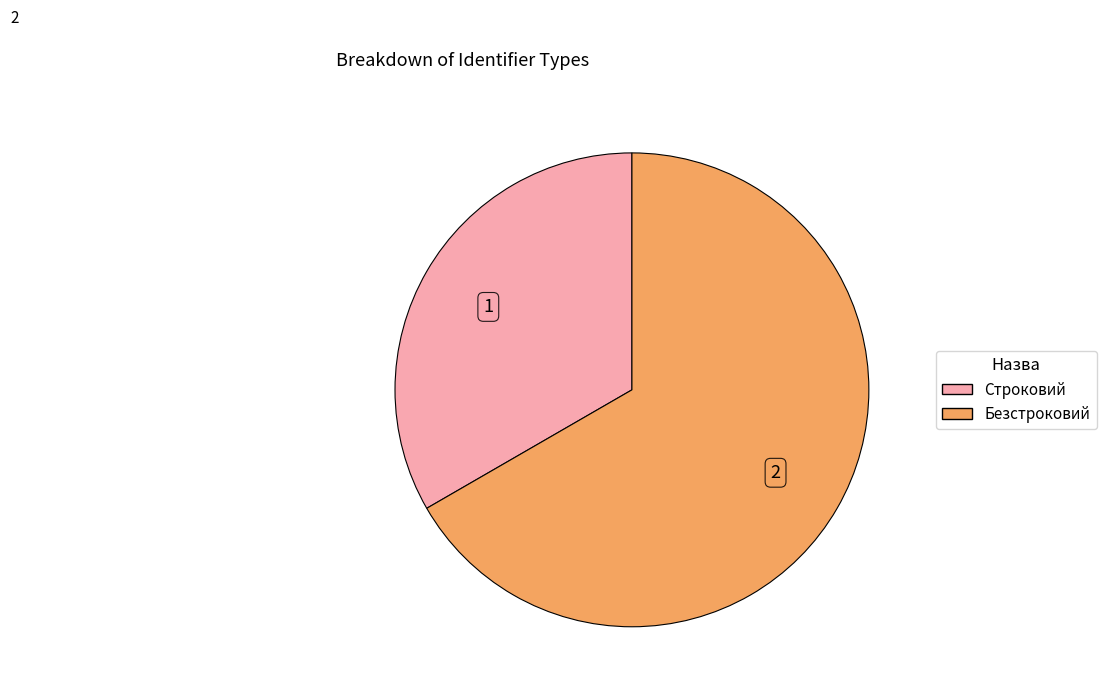

Rank the categories by value from lowest to highest.

Строковий, Безстроковий